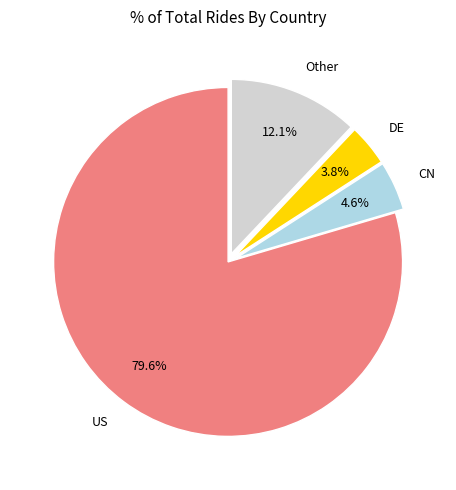

How much of the chart is everything except DE?

96.2%